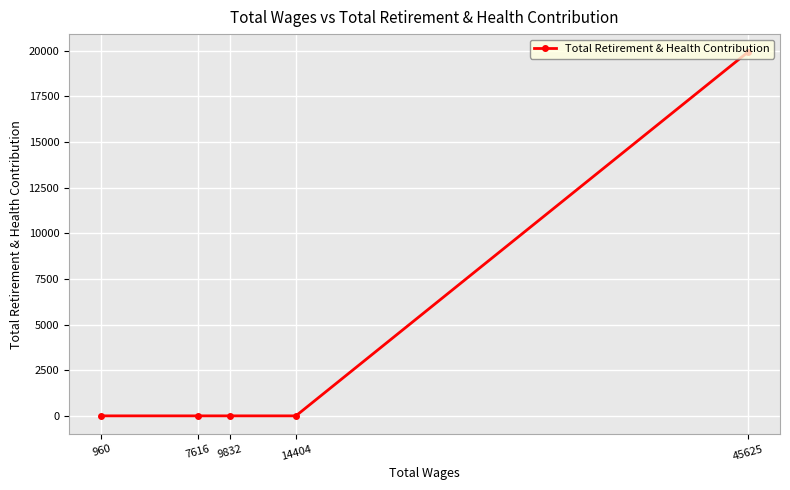

What is the greatest value displayed?

19912